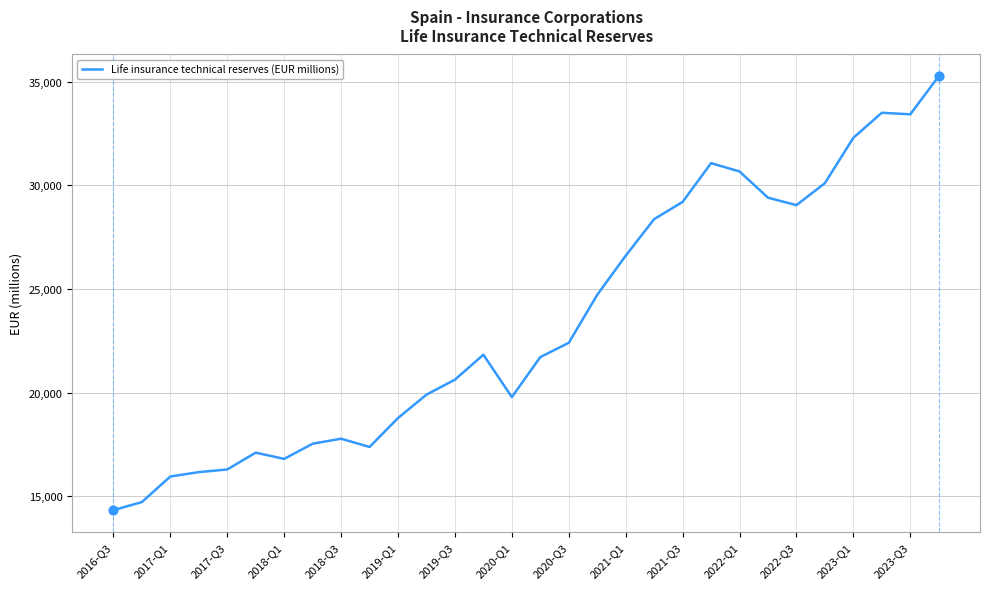

What is the minimum value shown in the chart?

14328